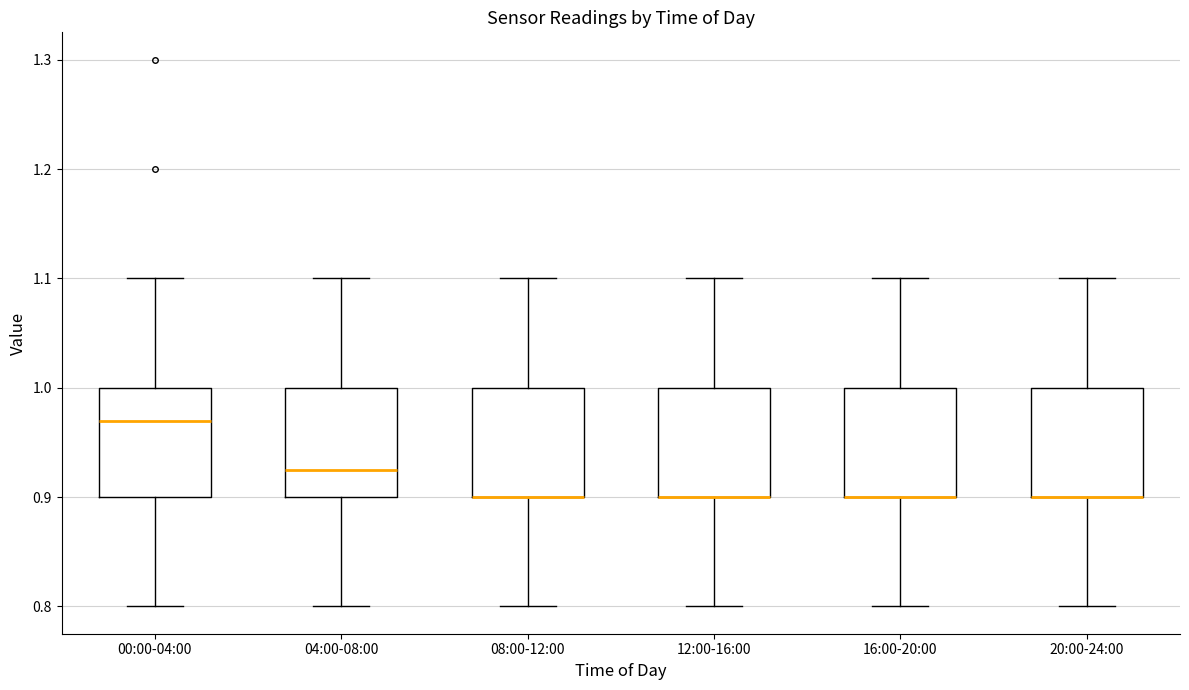

Reading left to right, read every box against the y-axis: the position of its median line, the range the box covers, and the ends of its whiskers. The values are not printed on the chart, so give them approximately, as read against the axis.

00:00-04:00: median 0.97, box 0.90 to 1.00, whiskers 0.80 to 1.10
04:00-08:00: median 0.93, box 0.90 to 1.00, whiskers 0.80 to 1.10
08:00-12:00: median 0.90 (drawn on the box's lower edge), box 0.90 to 1.00, whiskers 0.80 to 1.10
12:00-16:00: median 0.90 (drawn on the box's lower edge), box 0.90 to 1.00, whiskers 0.80 to 1.10
16:00-20:00: median 0.90 (drawn on the box's lower edge), box 0.90 to 1.00, whiskers 0.80 to 1.10
20:00-24:00: median 0.90 (drawn on the box's lower edge), box 0.90 to 1.00, whiskers 0.80 to 1.10